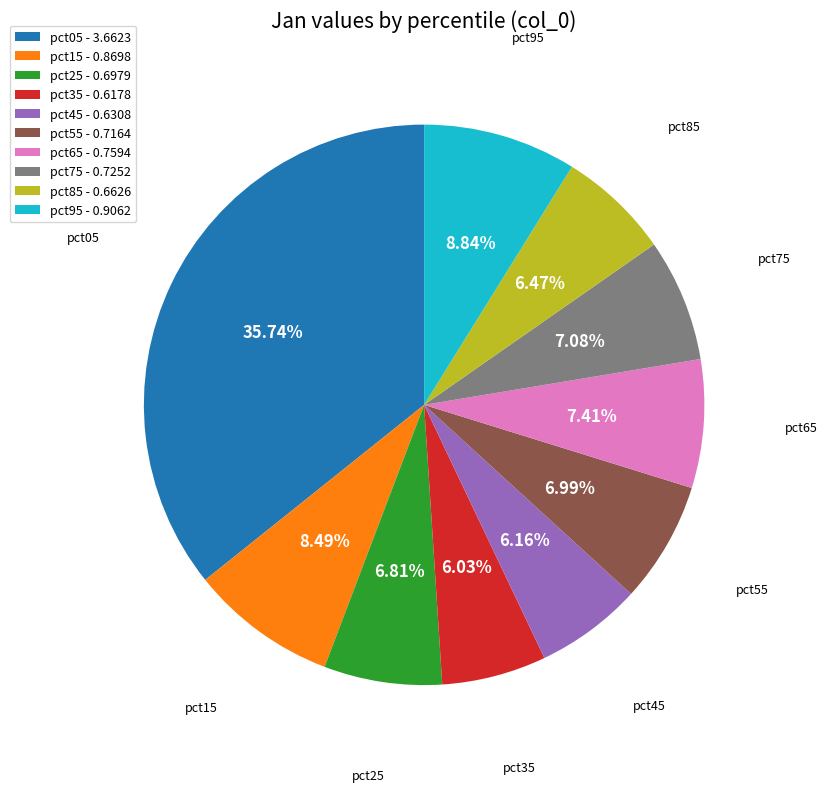

To the nearest percent, what is the average slice percentage?

10%